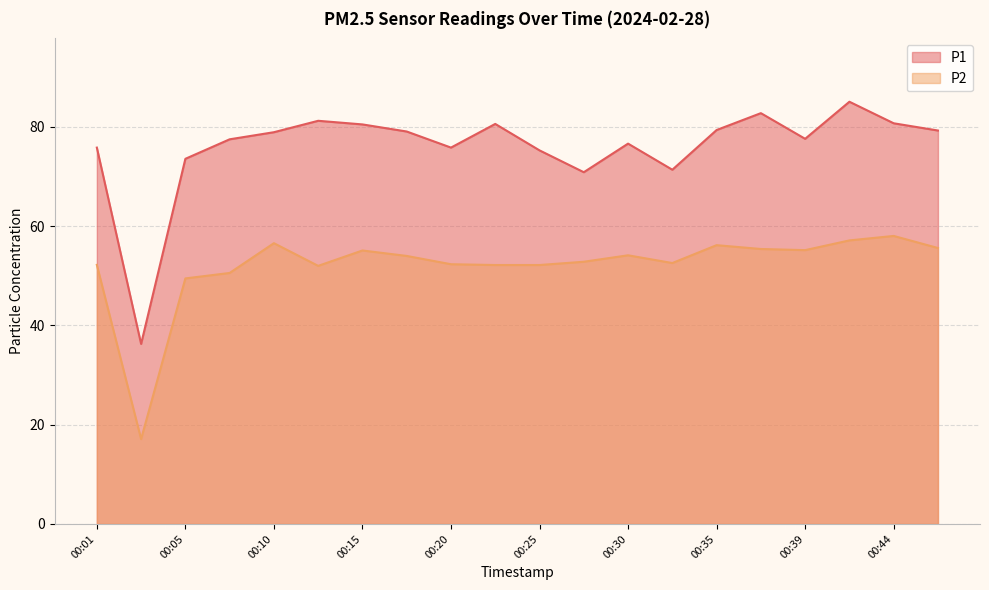

Where is the first local minimum for P1?

00:03